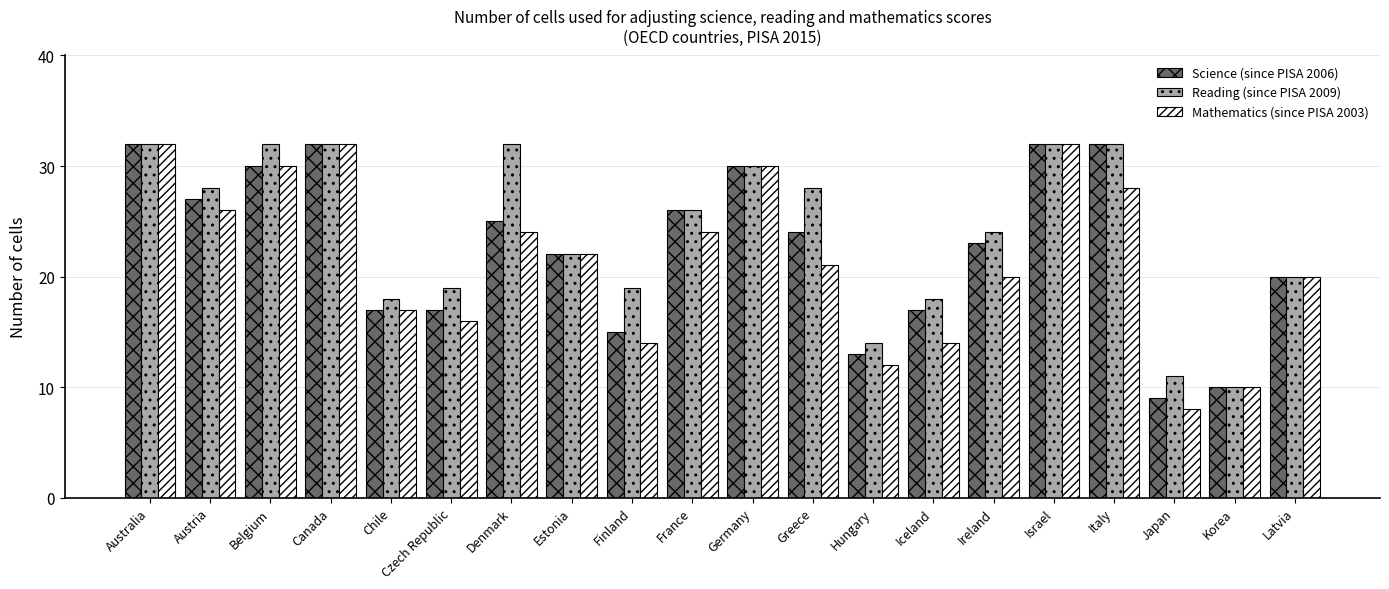

Where is Science (since PISA 2006) nearest to the value 20?

Latvia